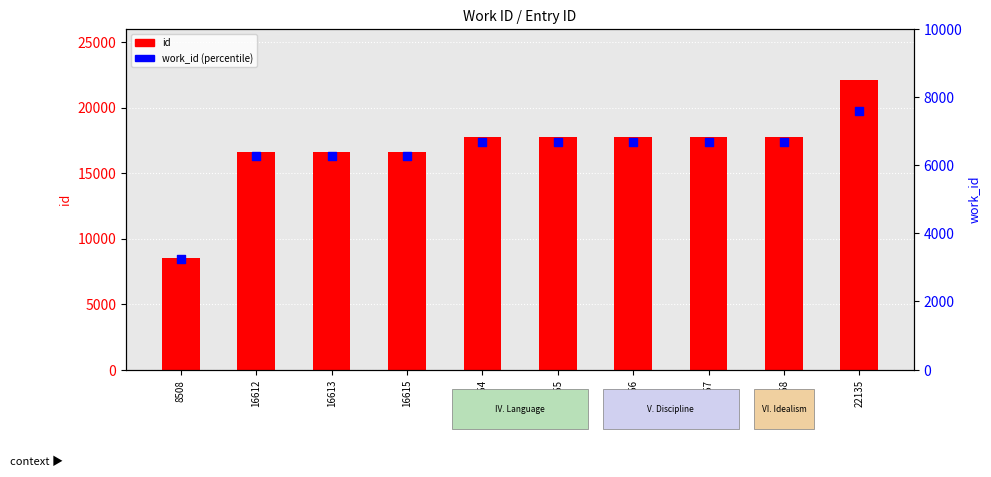

Which series contains the highest Y value?

id